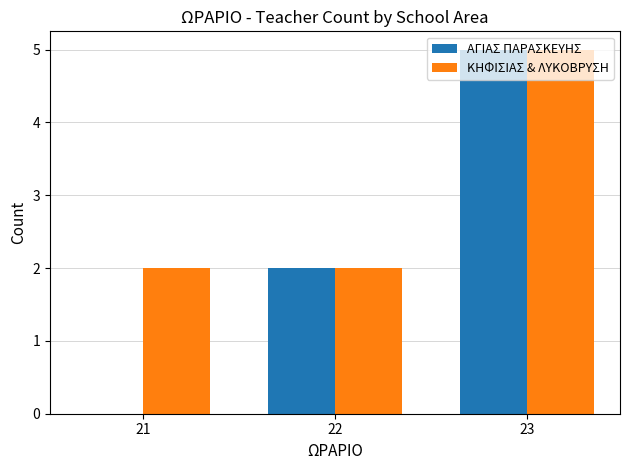

Is it true that ΑΓΙΑΣ ΠΑΡΑΣΚΕΥΗΣ equals 0 at 21?

True